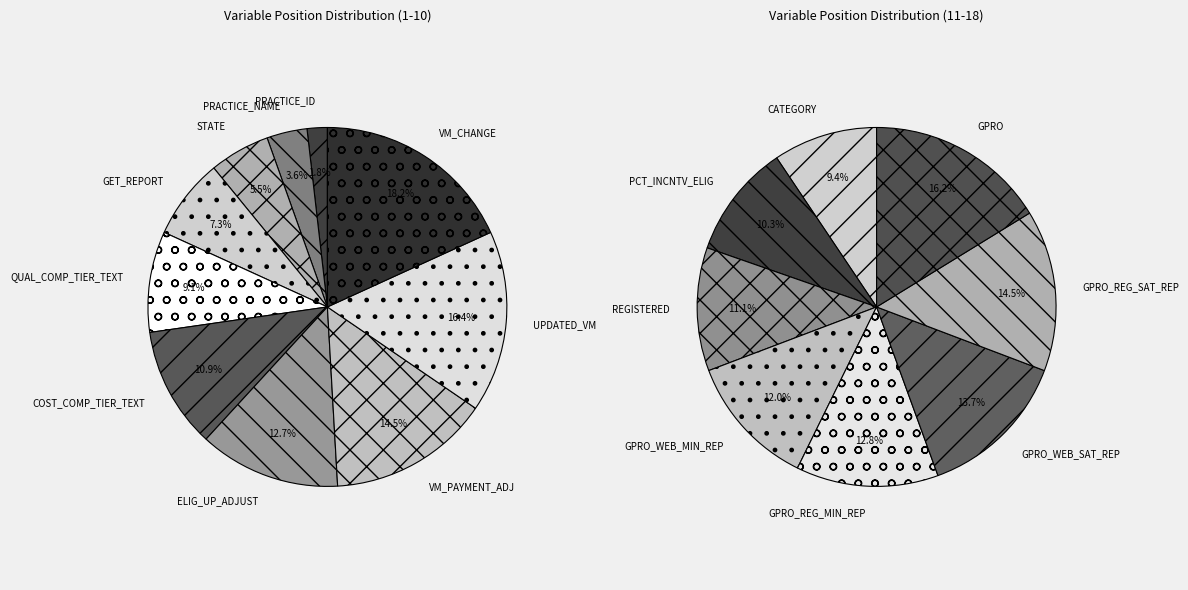

Which has a higher value, STATE or COST_COMP_TIER_TEXT?

COST_COMP_TIER_TEXT